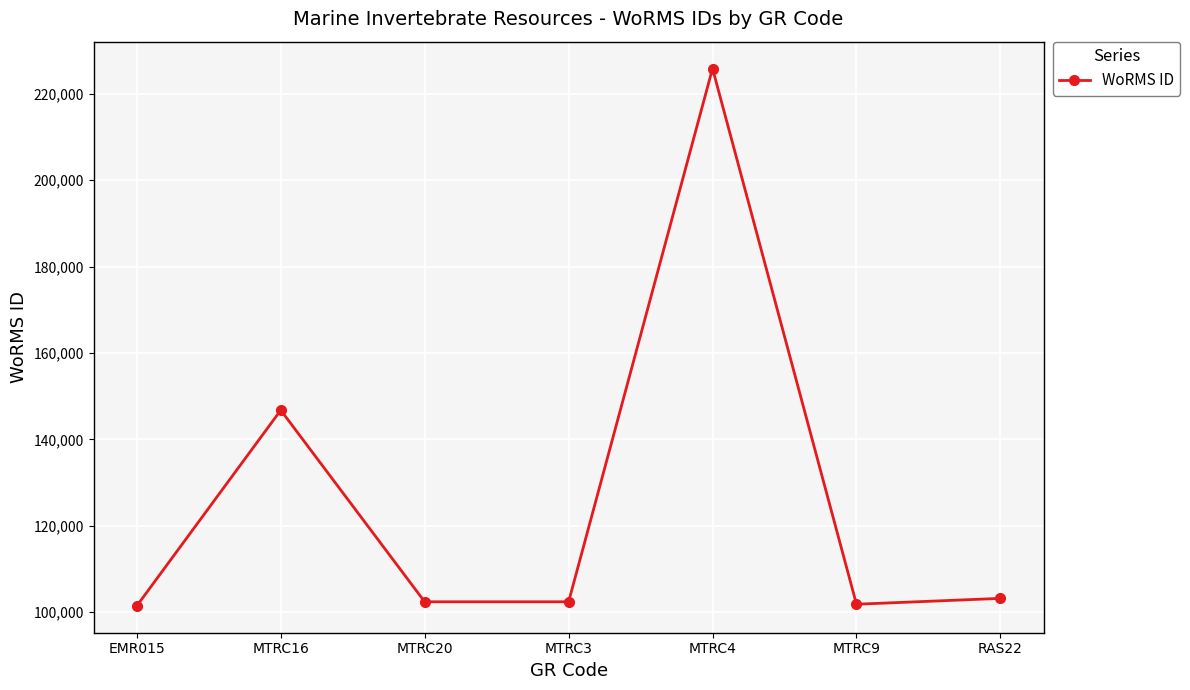

The value at EMR015 is 58675. True or false?

False